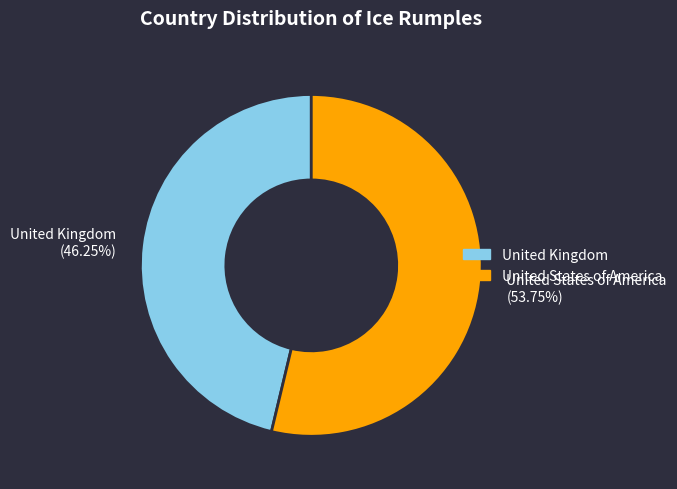

Combined, what portion of the pie is United Kingdom and United States of America?

100.0%